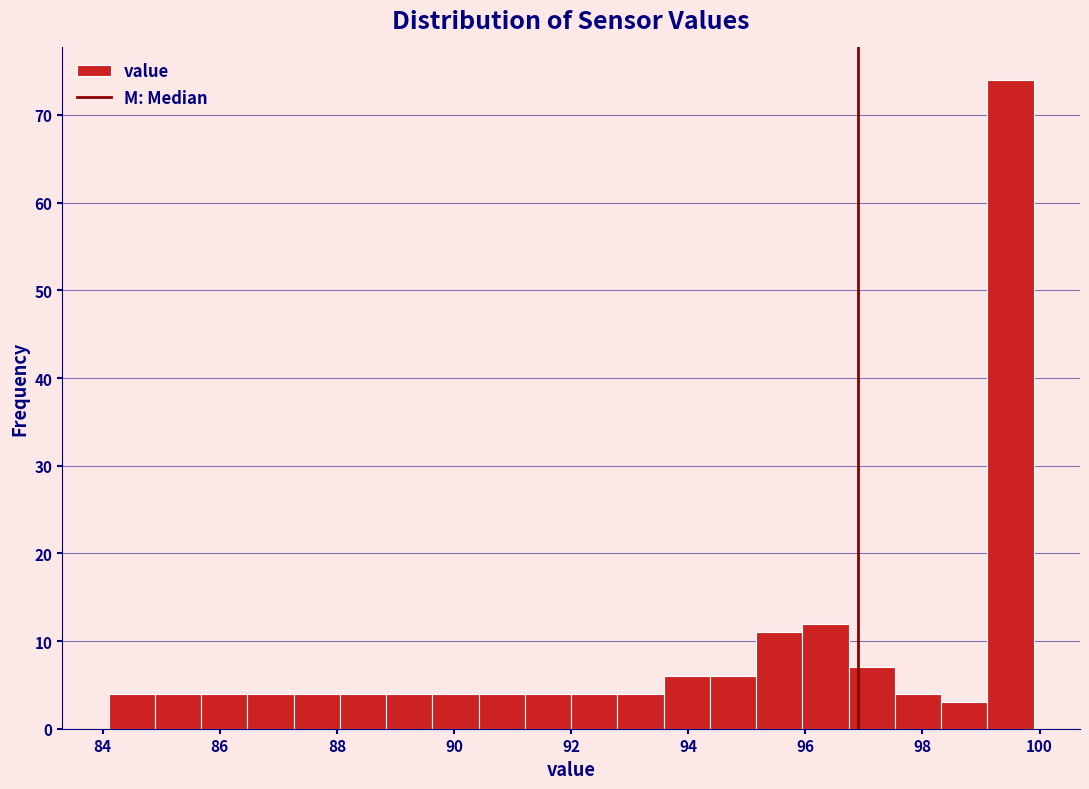

Around what value on the x-axis is the tallest bar? Give the approximate position of its centre, as read against the axis.

99.6